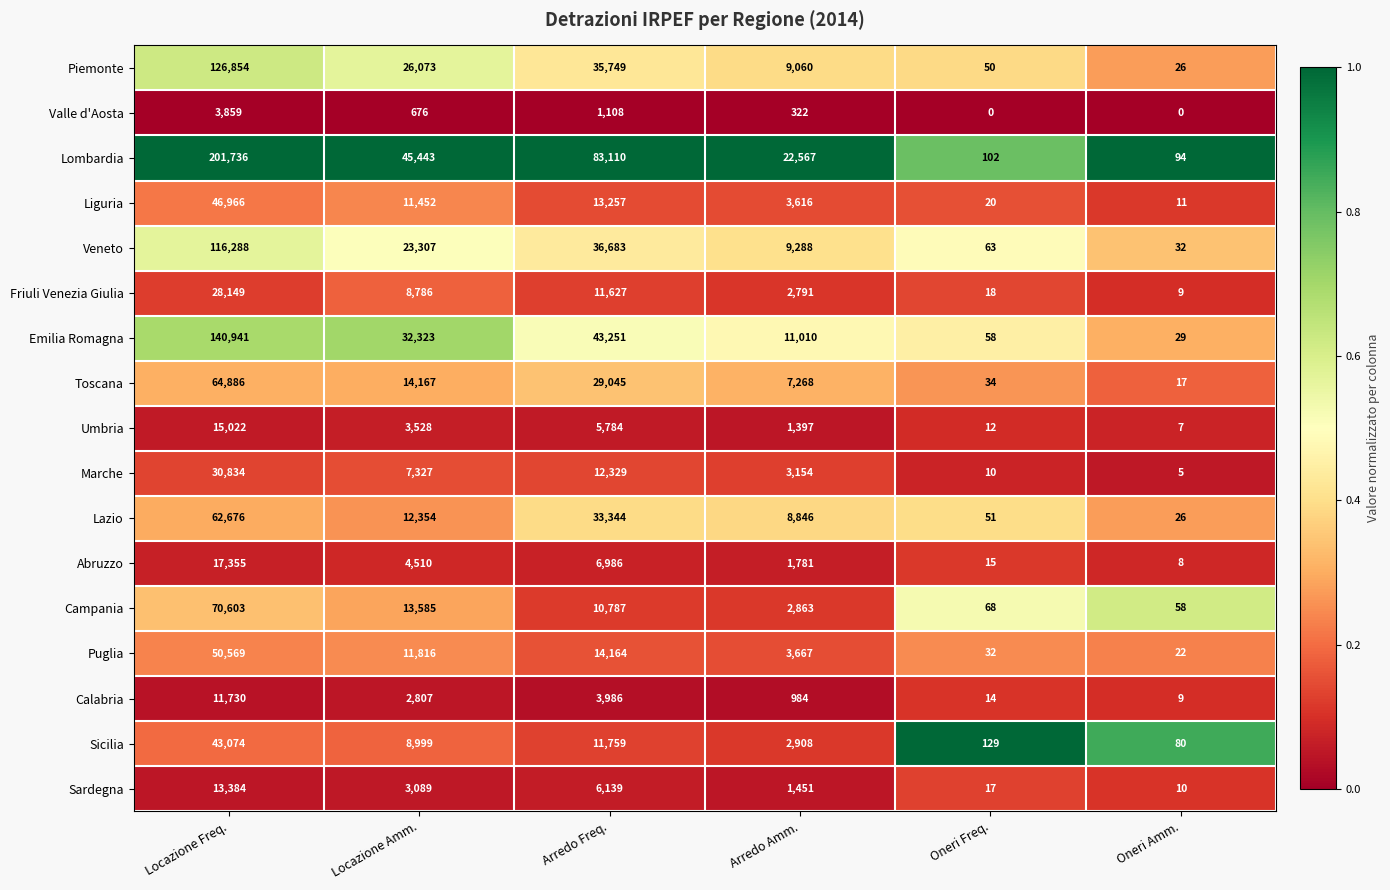

What is the difference between the Marche values at Arredo Amm. and Locazione Amm.?

4173